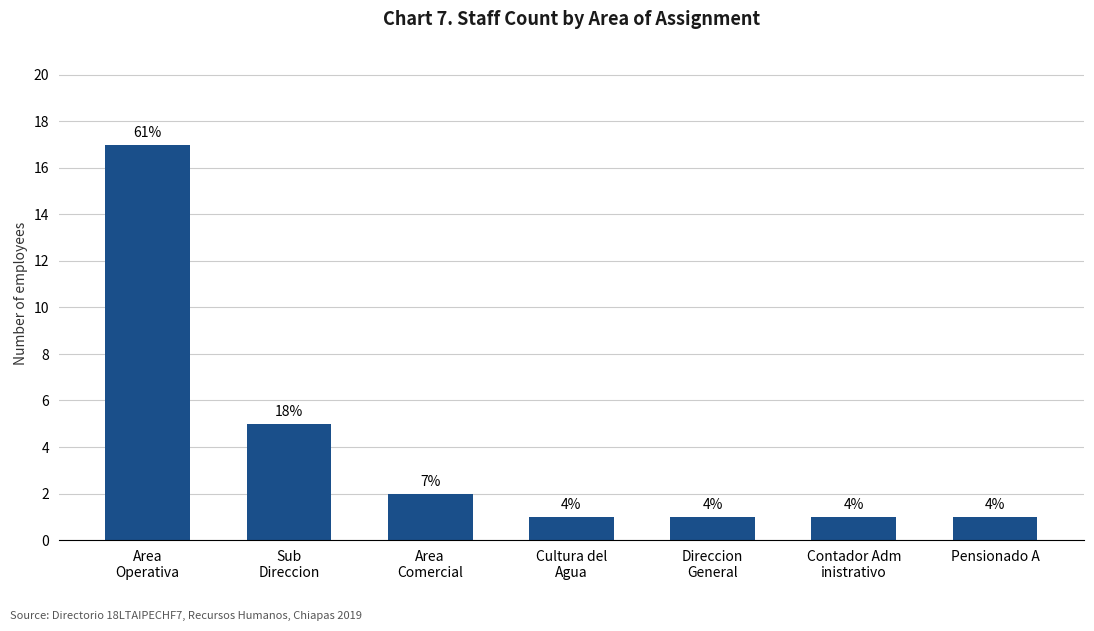

Reading left to right, transcribe all the data shown in this chart.

Area
Operativa=17	Sub
Direccion=5	Area
Comercial=2	Cultura del
Agua=1	Direccion
General=1	Contador Adm
inistrativo=1	Pensionado A=1